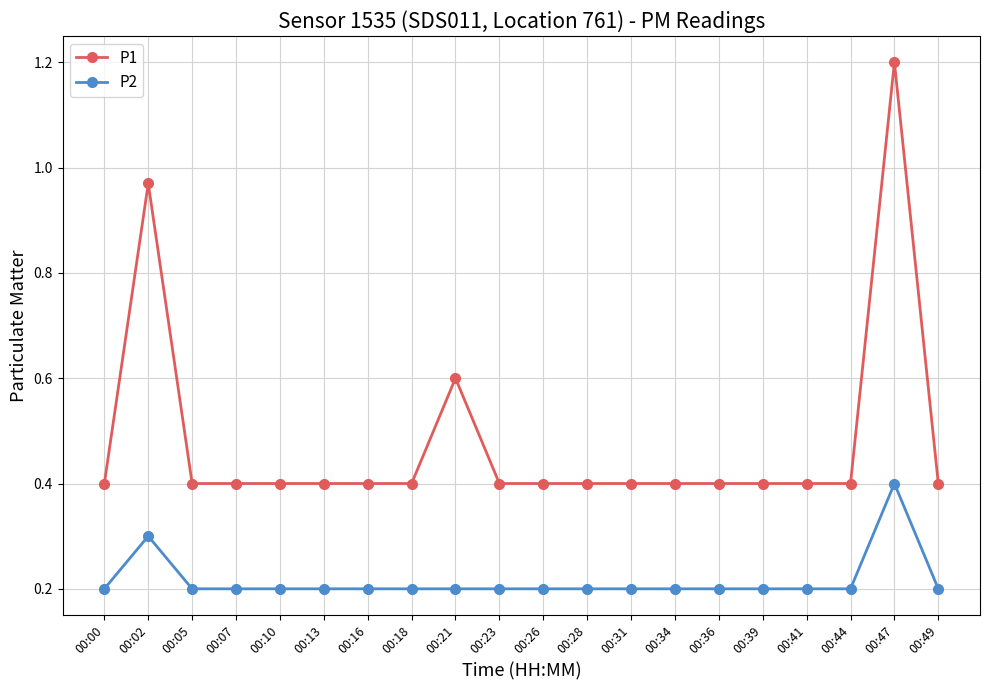

At which category does P2 reach its first local peak?

00:02